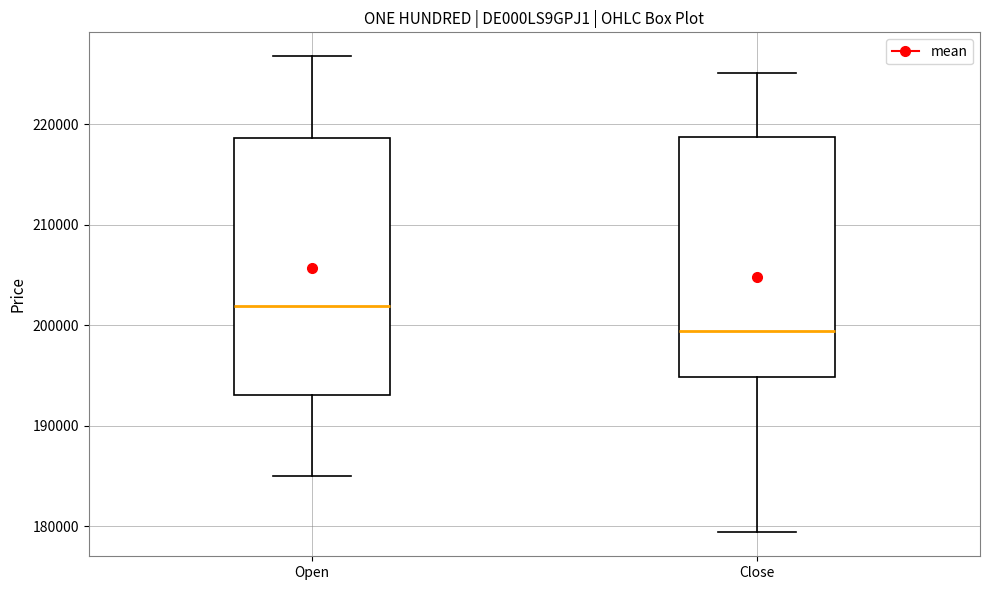

Reading left to right, transcribe this box plot: for each box, give where its median line is, the range the box spans, and where its two whiskers end, as read against the y-axis. The values are not printed on the chart, so give them approximately, as read against the axis.

Open: median 202000, box 193000 to 219000, whiskers 185000 to 227000
Close: median 199000, box 195000 to 219000, whiskers 179000 to 225000